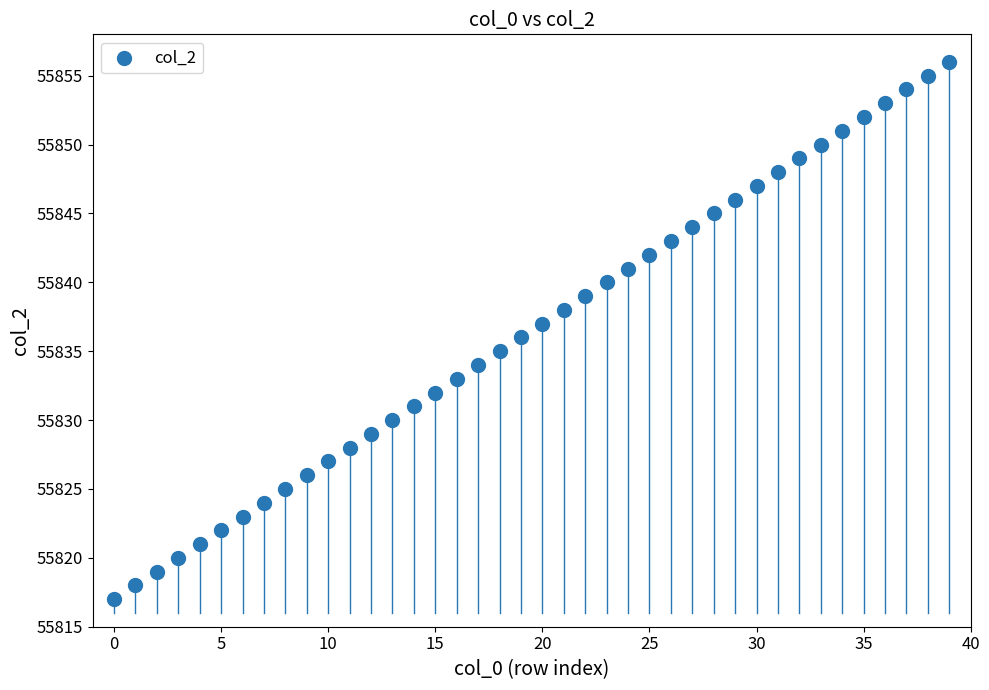

What is the range of Y values (max minus min)?

39